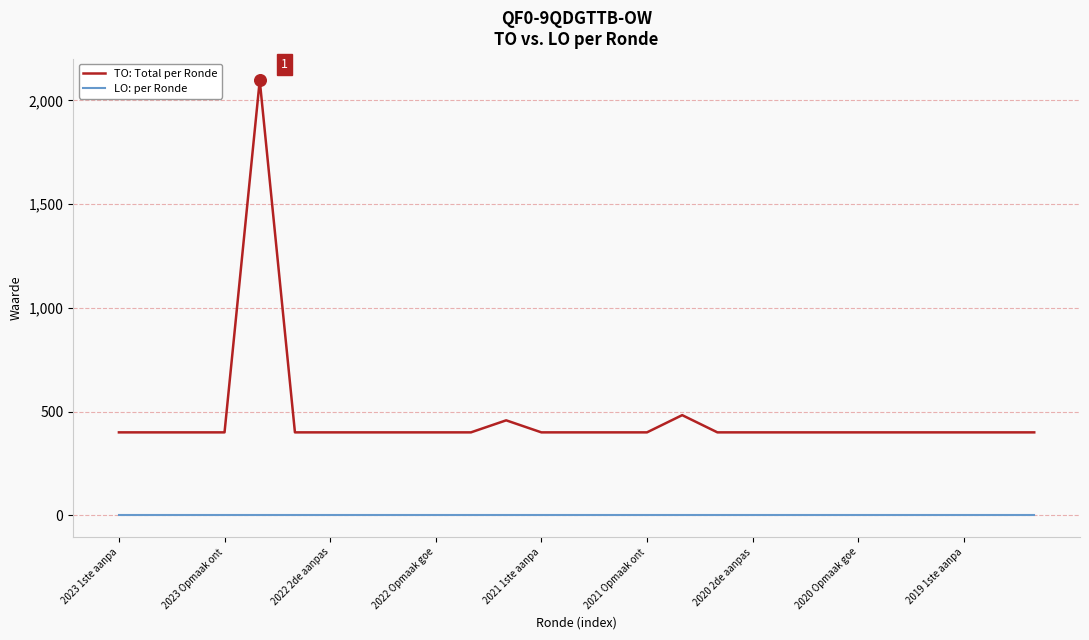

Which series has the largest total across all categories?

TO: Total per Ronde